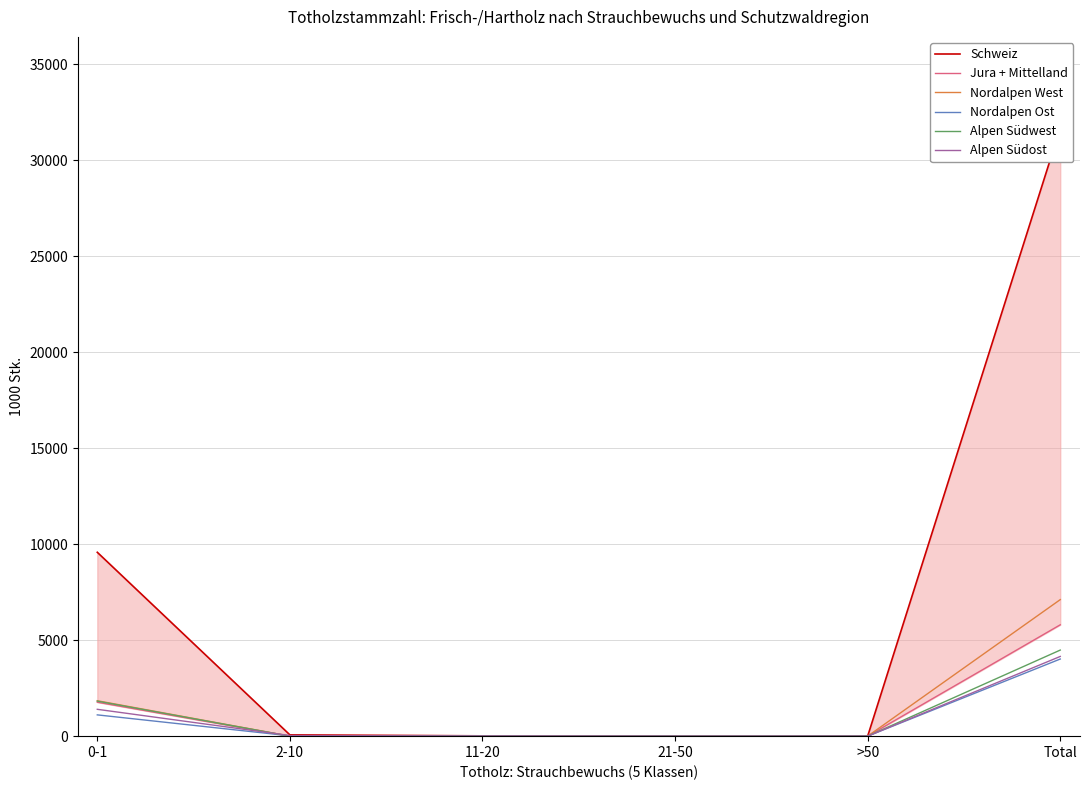

Where is Nordalpen West nearest to the value 3557?

0-1